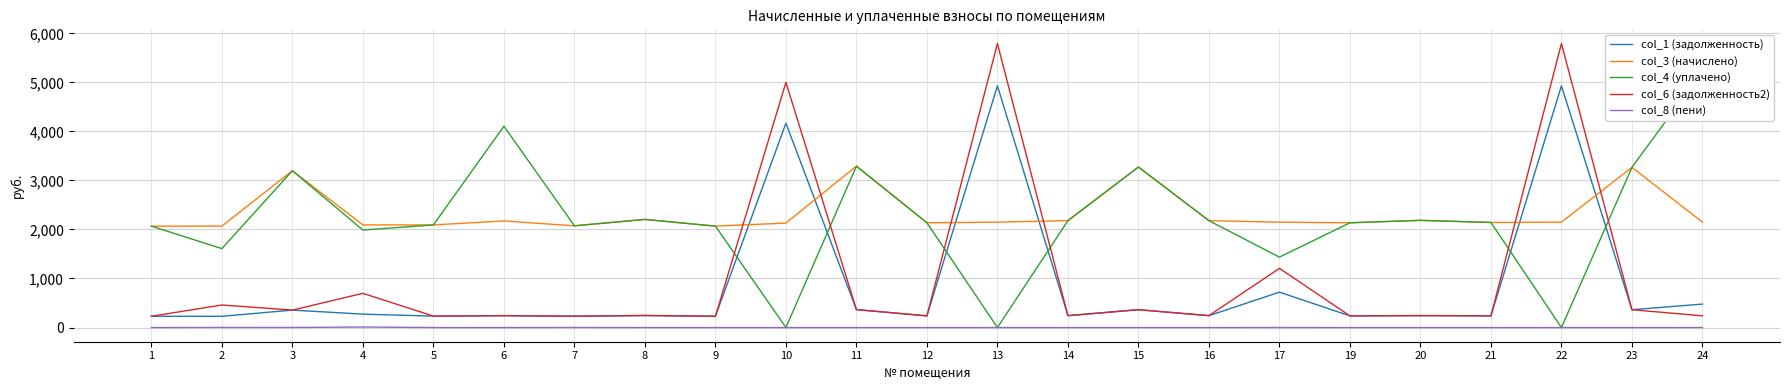

At which category does col_6 (задолженность2) reach its first local peak?

2